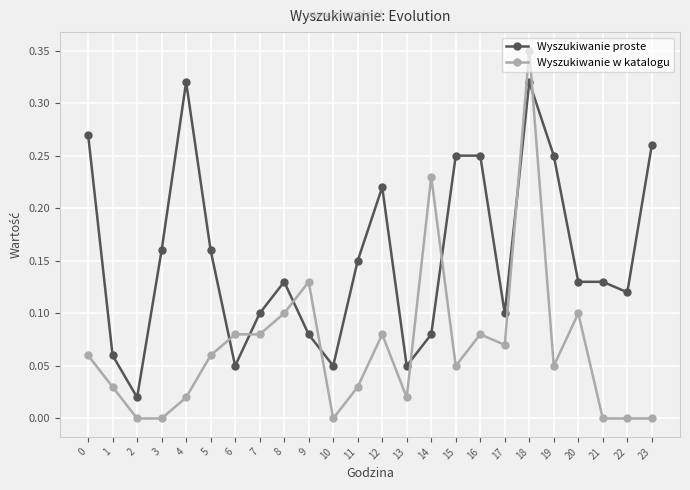

Where is the first local minimum for Wyszukiwanie proste?

2